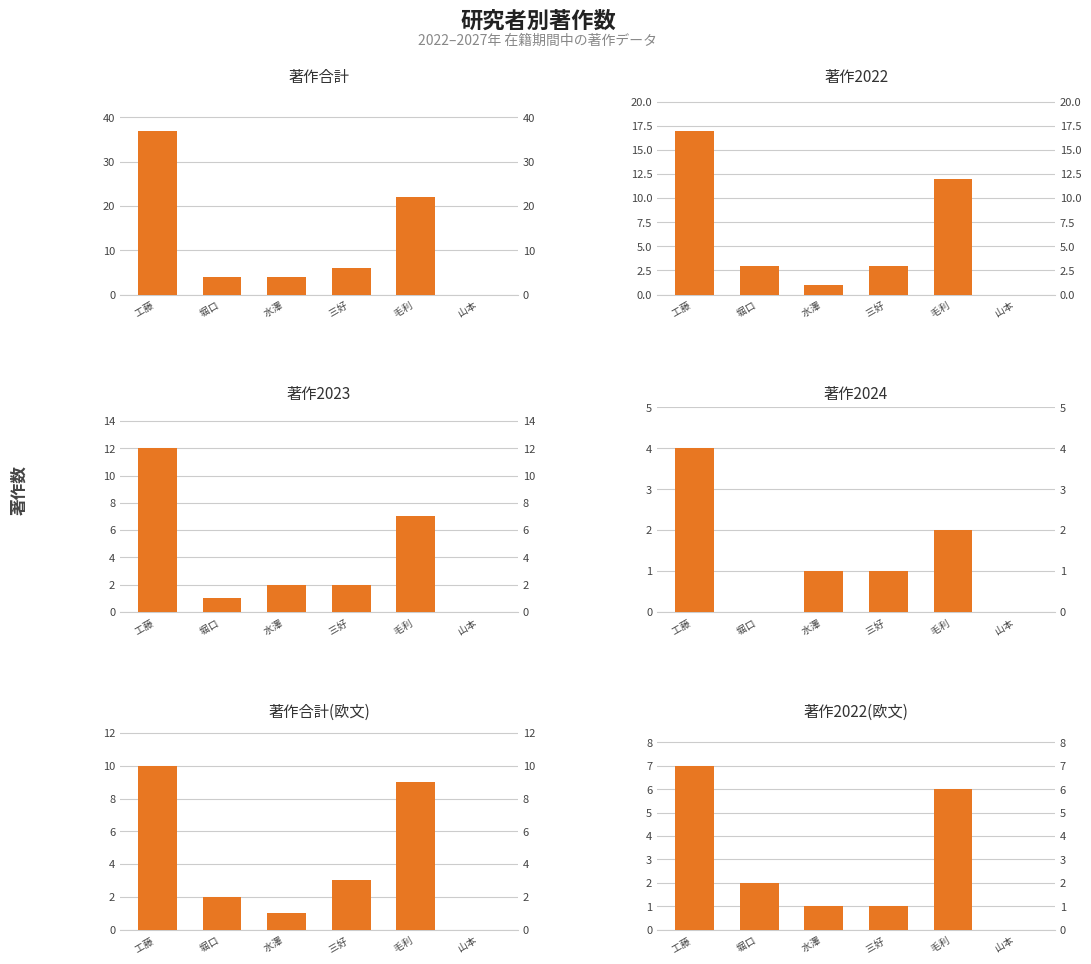

How many data points in 著作2023 are less than 2?

2